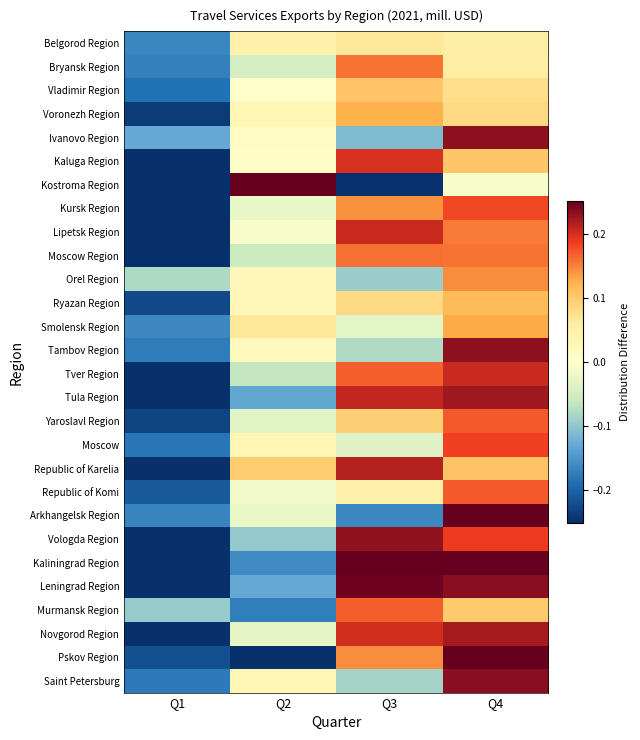

What is the minimum value shown in the chart?

-0.4